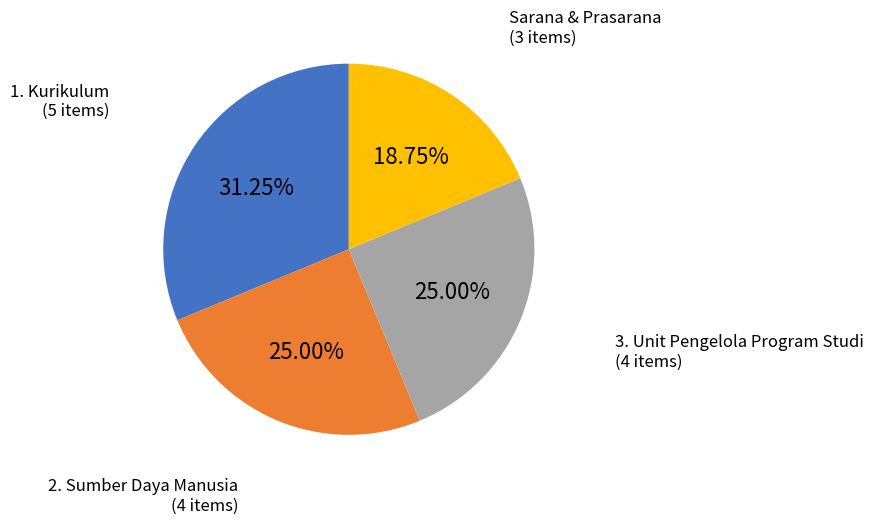

Is there a majority slice in this chart?

No